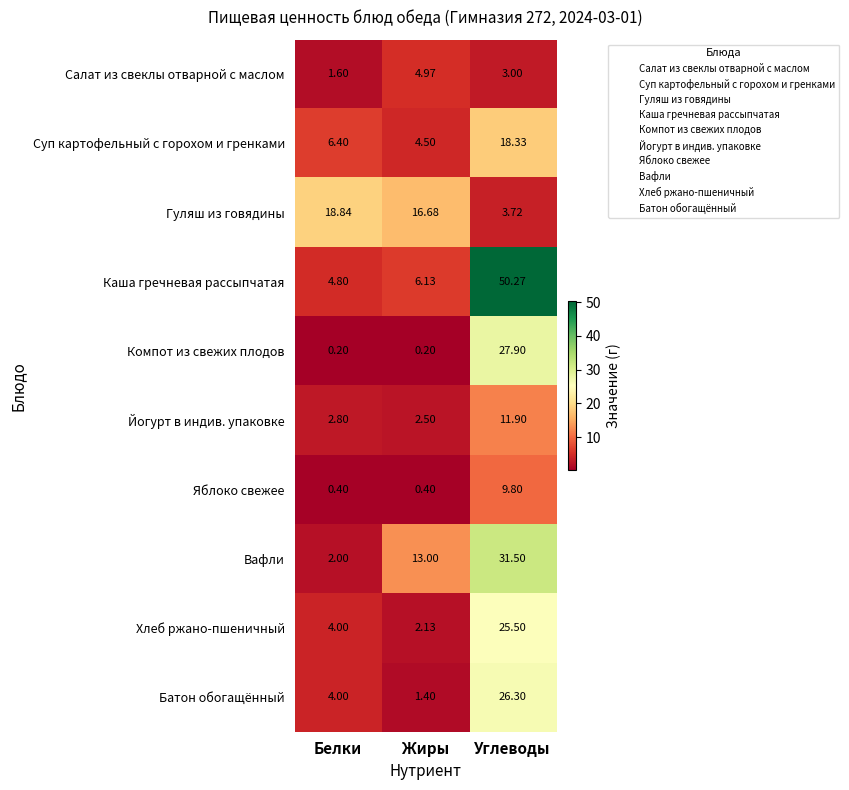

How many data points in Каша гречневая рассыпчатая are less than 6?

1